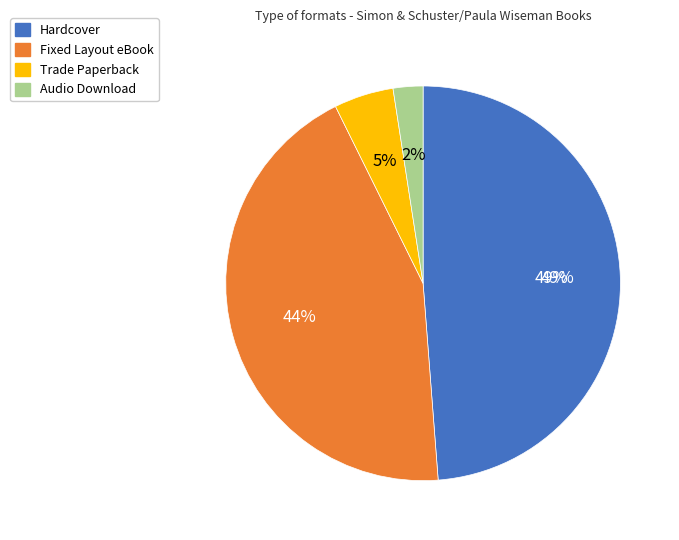

What percentage is NOT represented by Audio Download?

97.6%